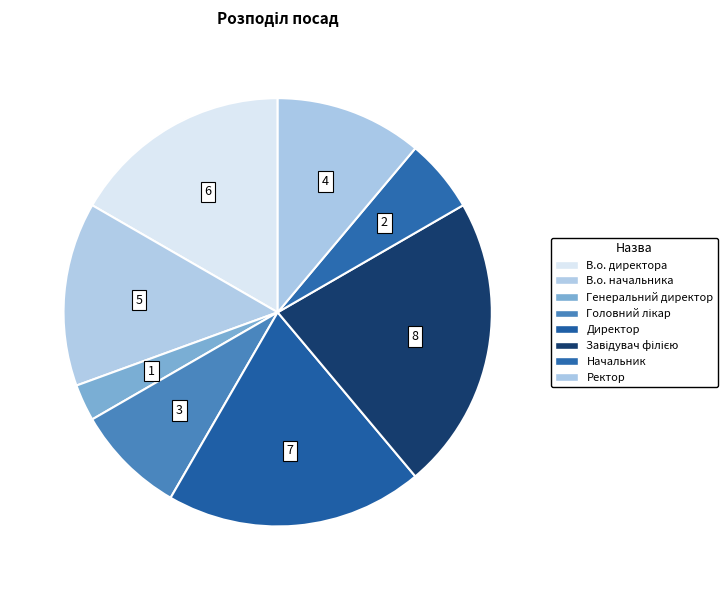

How many segments does this pie chart have?

8